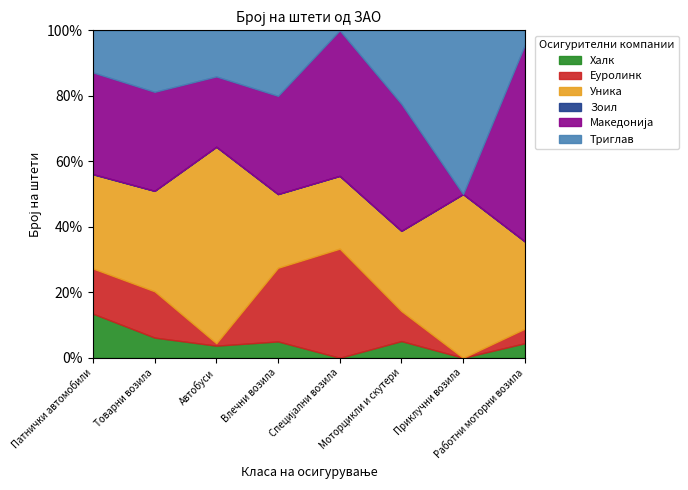

What is the difference between the second highest and minimum values in the Халк series?

6.2